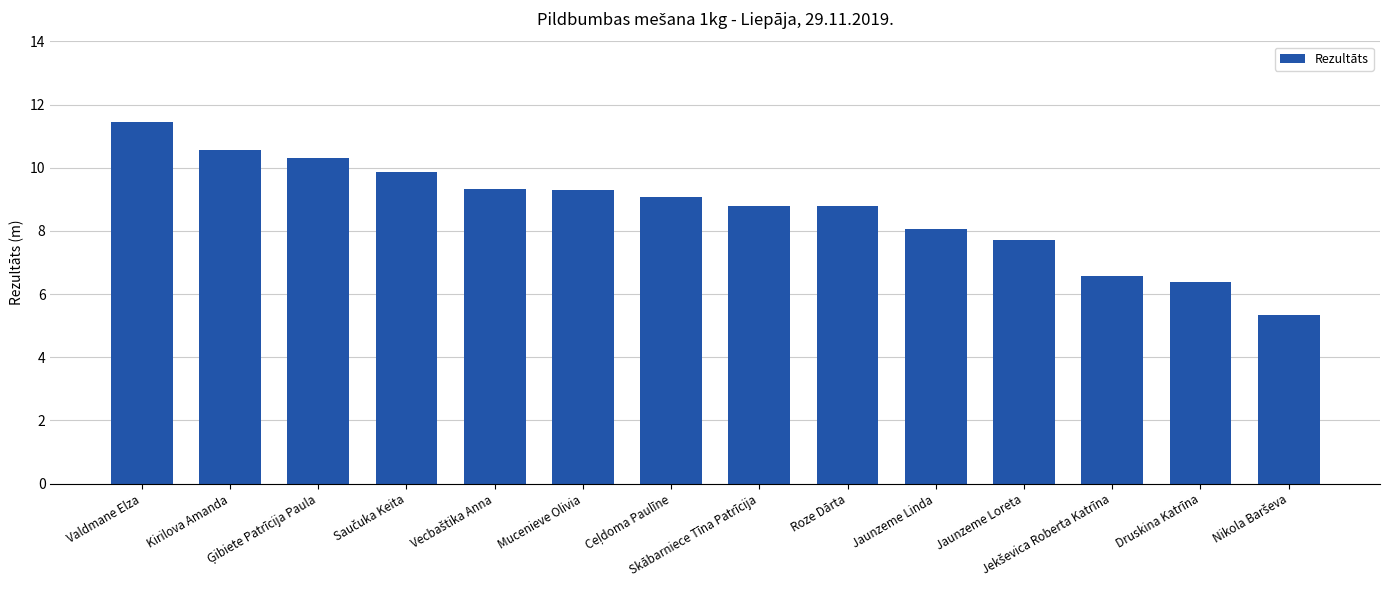

What is the sum of all values?

121.6